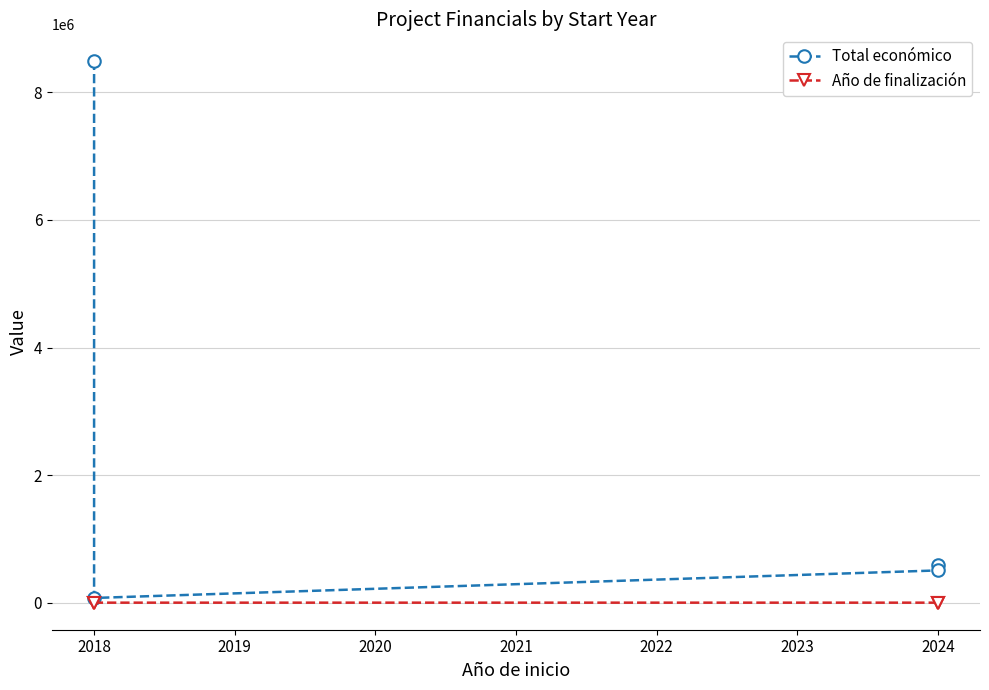

List the series in order of their overall mean, highest first.

Total económico, Año de finalización